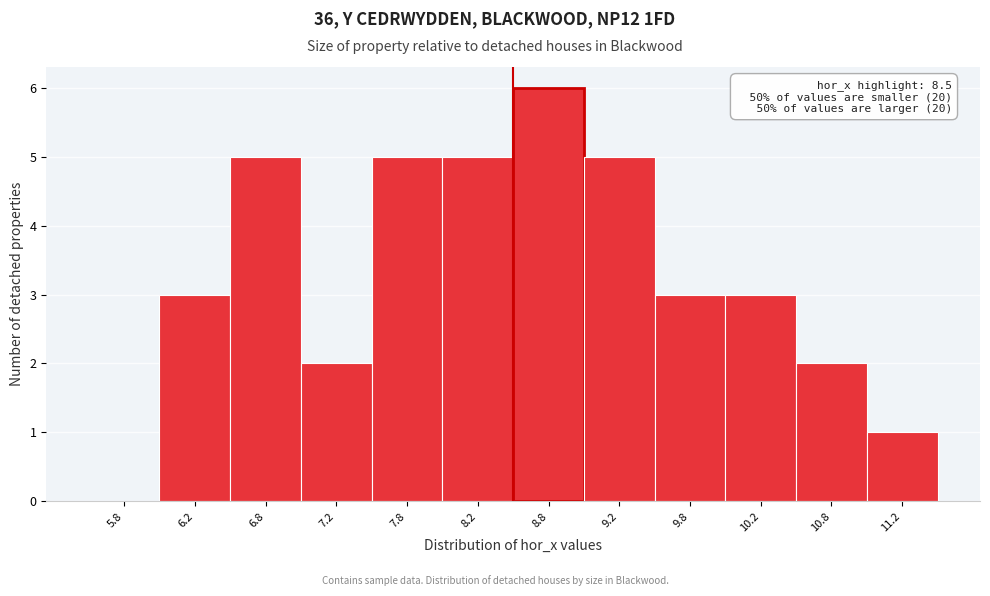

Over which range of the x-axis is the bar tallest?

8.5 to 9.0